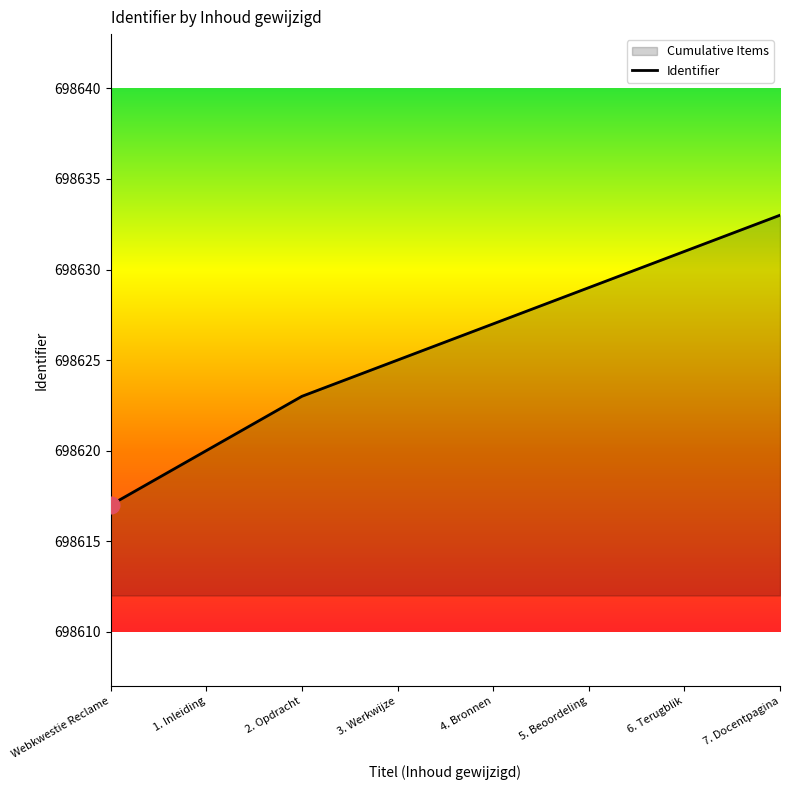

Which has a higher value, 1. Inleiding or 7. Docentpagina?

7. Docentpagina